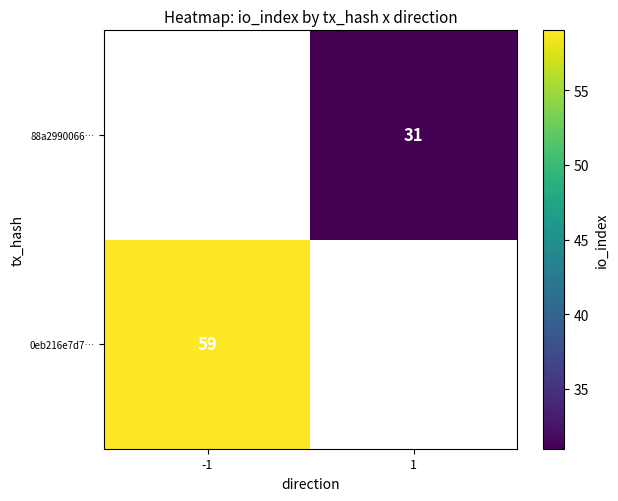

The value of 88a2990066… at 1 is 31. True or false?

True